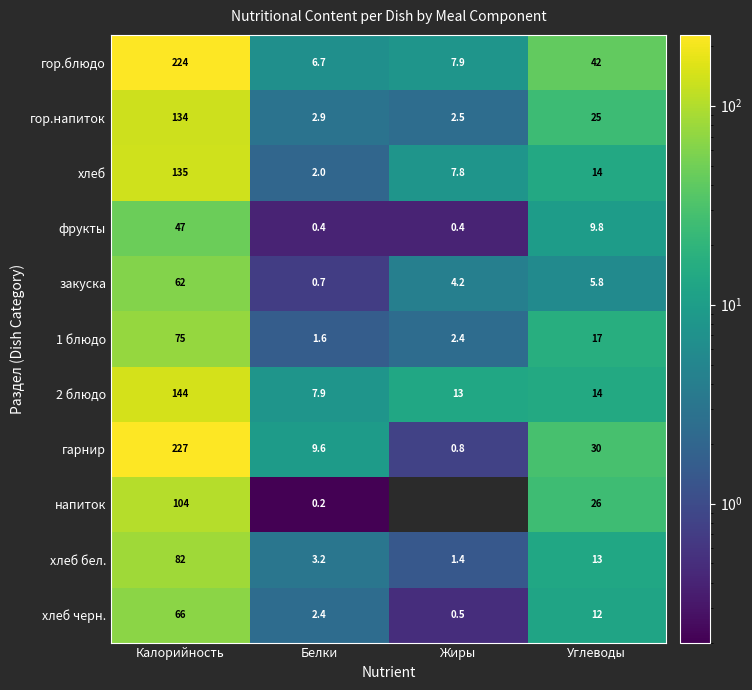

List the labels in order of хлеб черн. value, smallest first.

Жиры, Белки, Углеводы, Калорийность